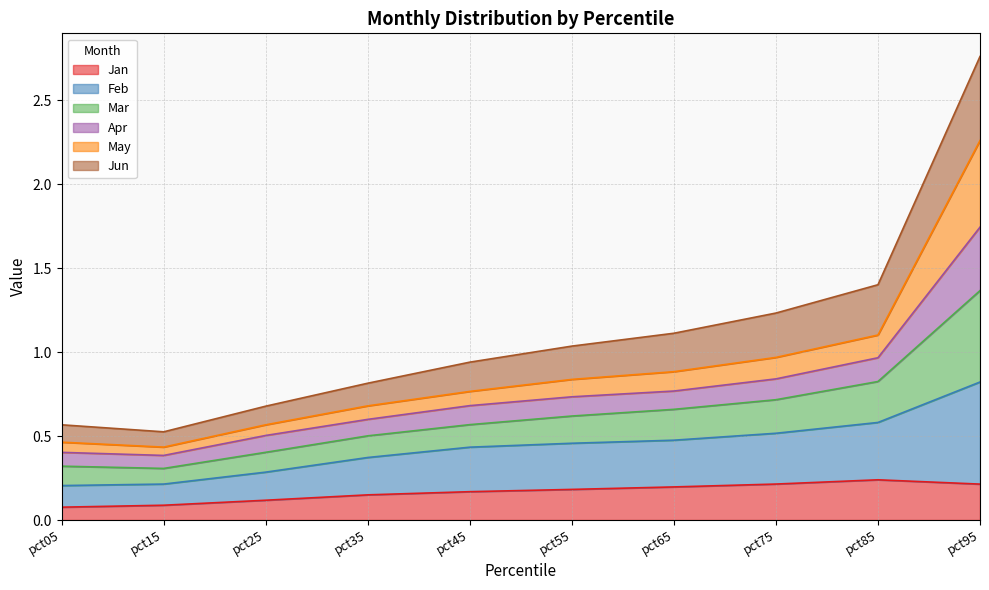

At which category is the sum across all series the highest?

pct95